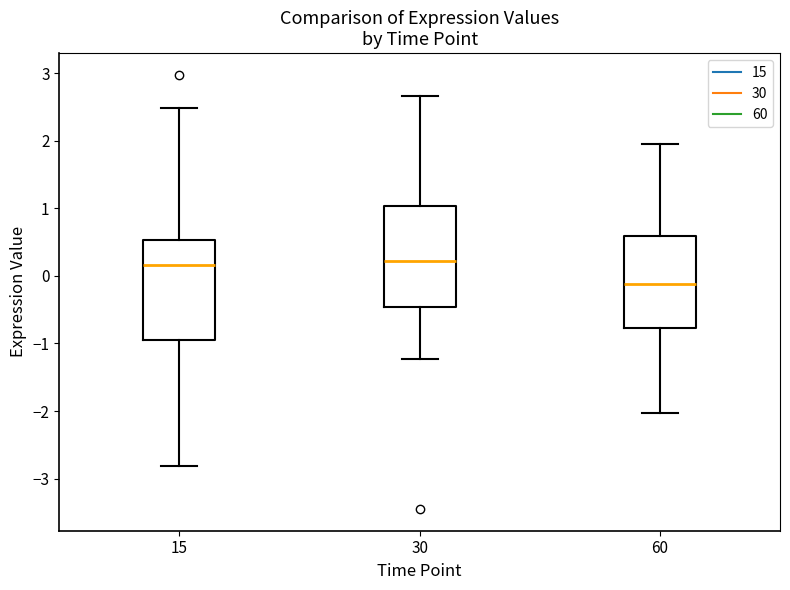

Where is the upper edge of the box at x = 30 on the y-axis? The values are not printed on the chart, so give them approximately, as read against the axis.

1.0